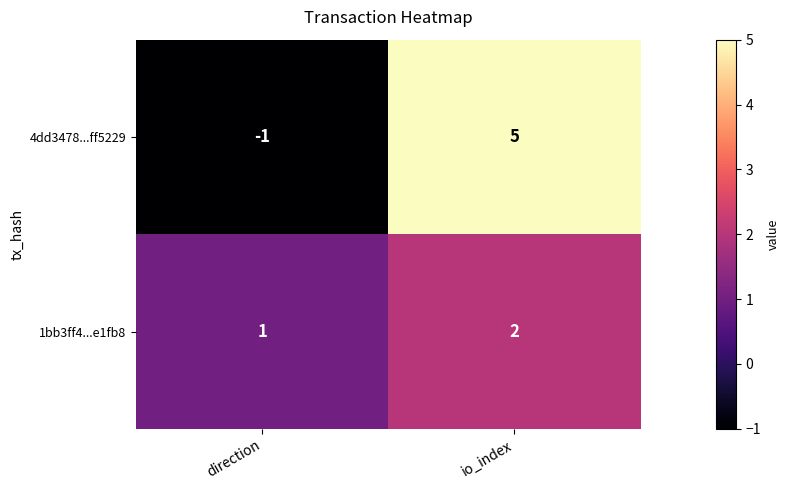

Count the number of categories in the chart.

2